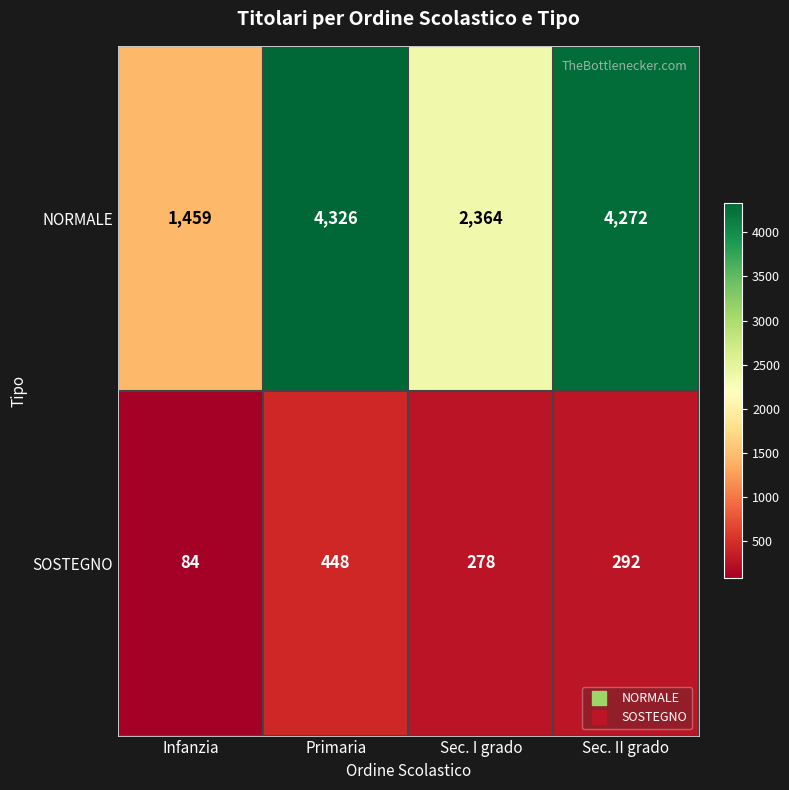

What value does the SOSTEGNO series have at Sec. I grado?

278